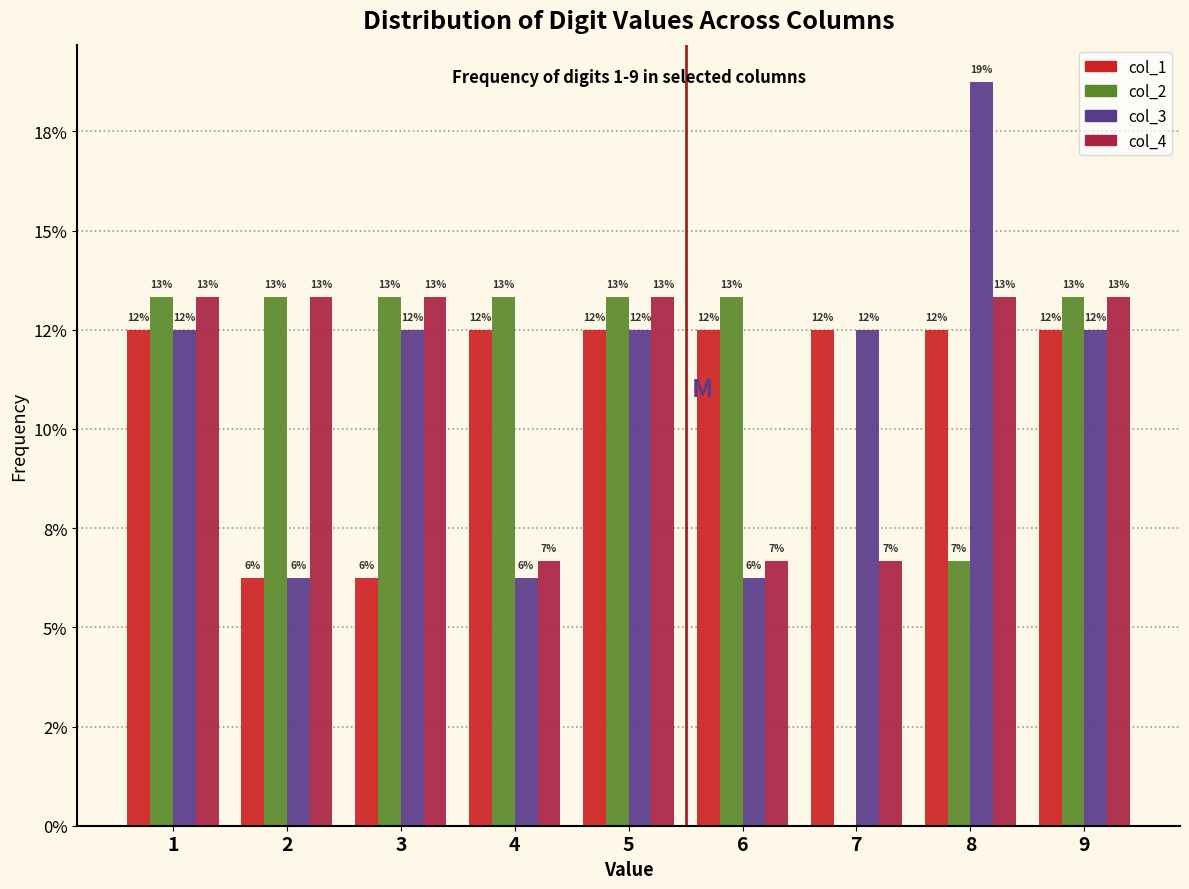

What are all the series names shown in the legend?

col_1, col_2, col_3, col_4